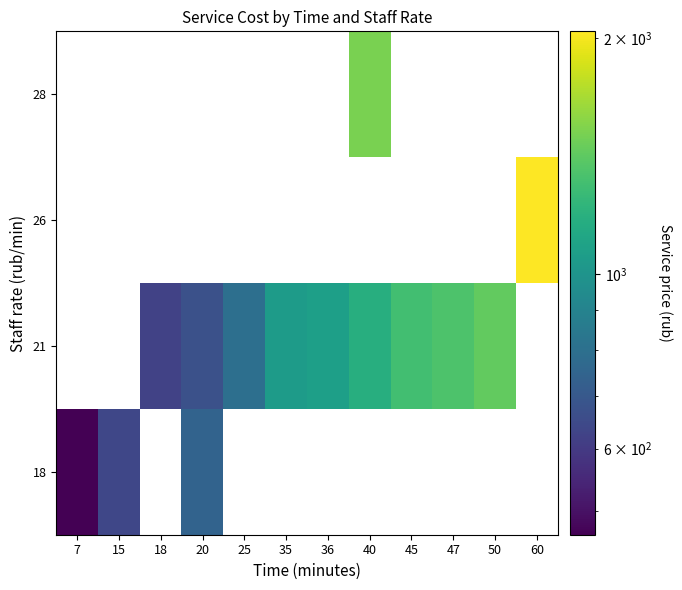

At which label does 21 first exceed 1075?

40